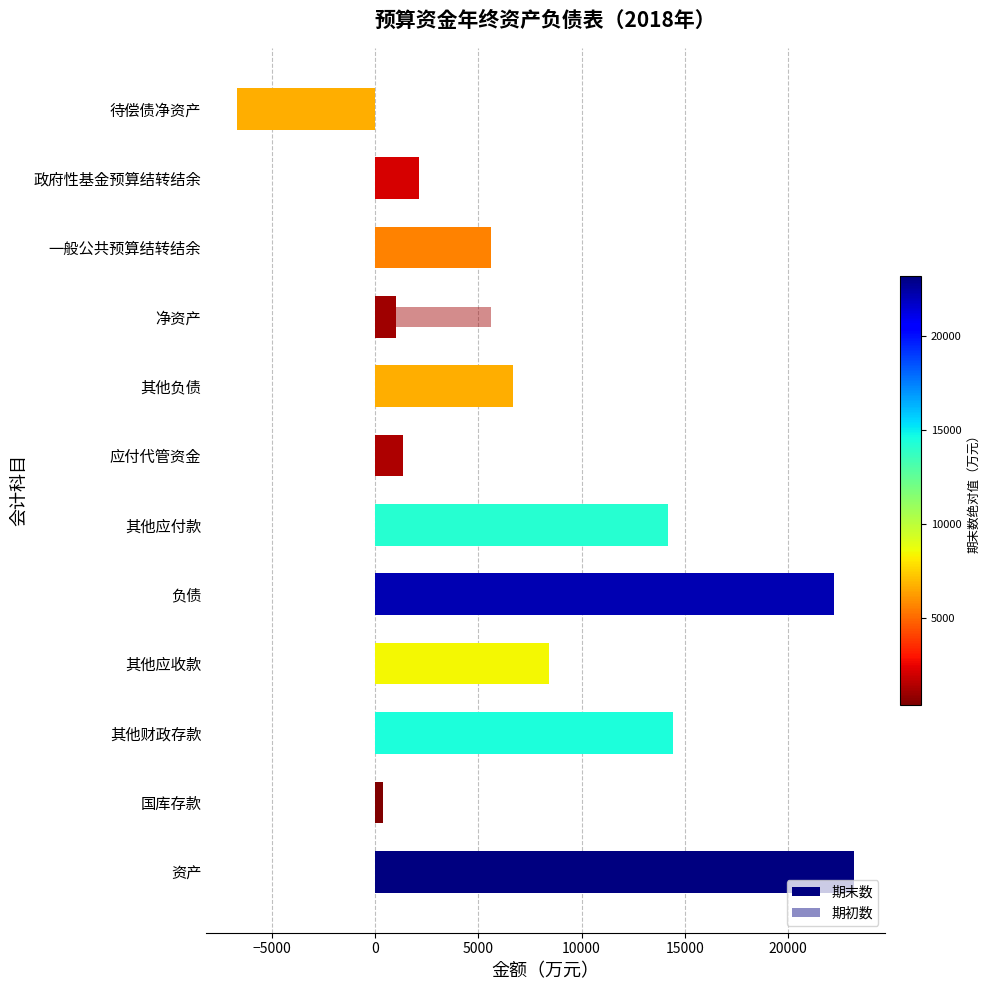

What are all the series names shown in the legend?

期末数, 期初数